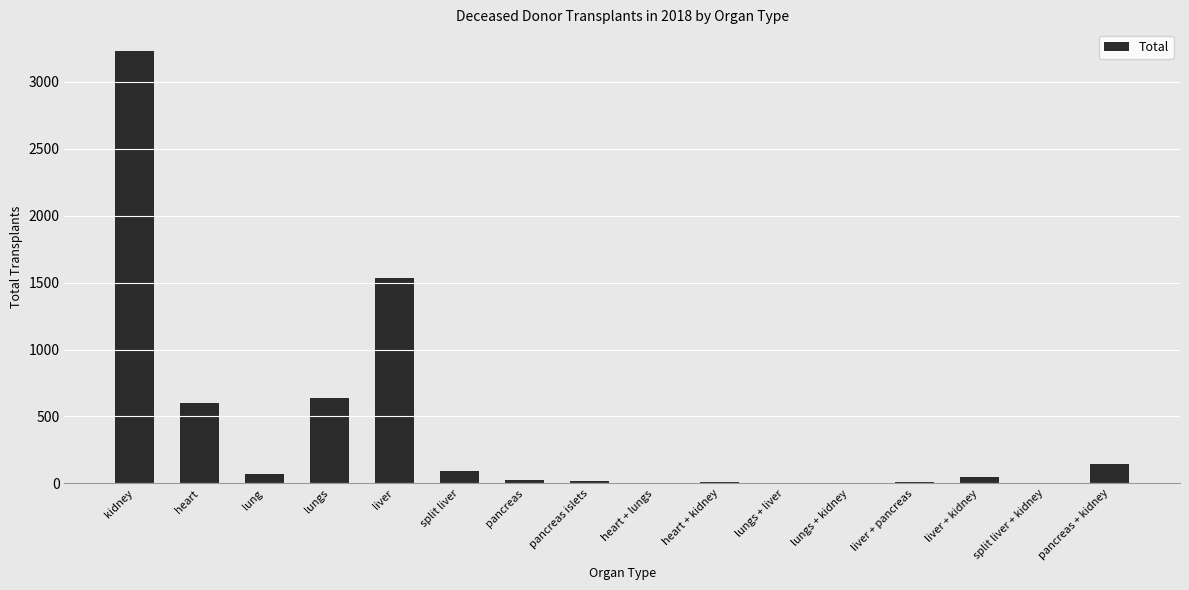

Is it true that the value at liver is 1535?

True